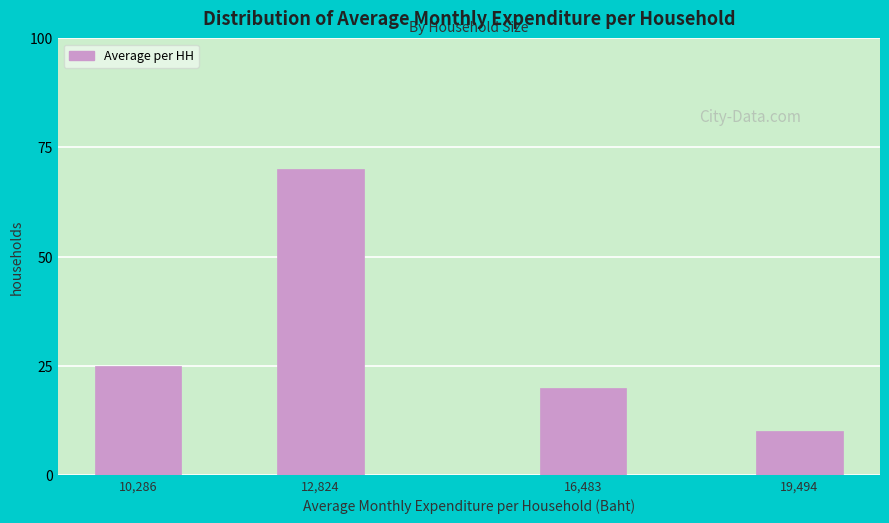

Reading right to left, transcribe all the data shown in this chart.

10	20	70	25